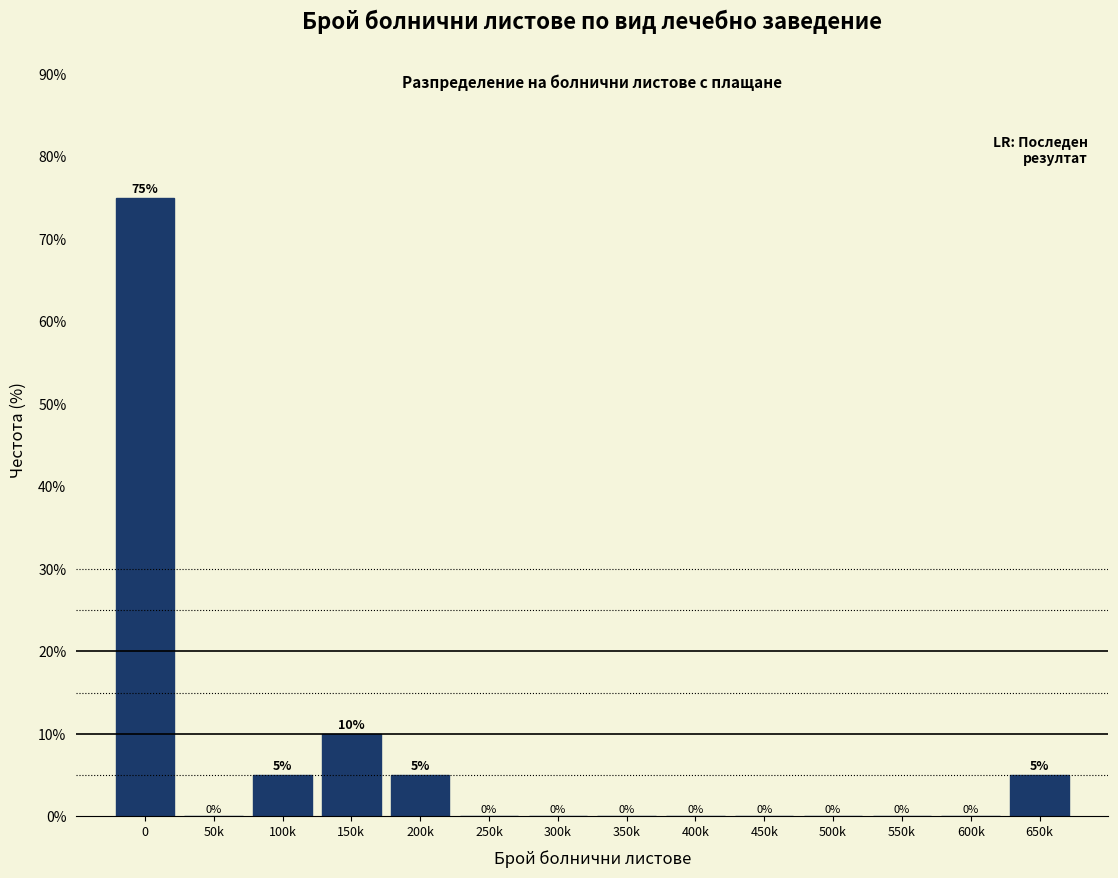

Reading left to right, transcribe all the data shown in this chart.

0=75	50k=0	100k=5	150k=10	200k=5	250k=0	300k=0	350k=0	400k=0	450k=0	500k=0	550k=0	600k=0	650k=5